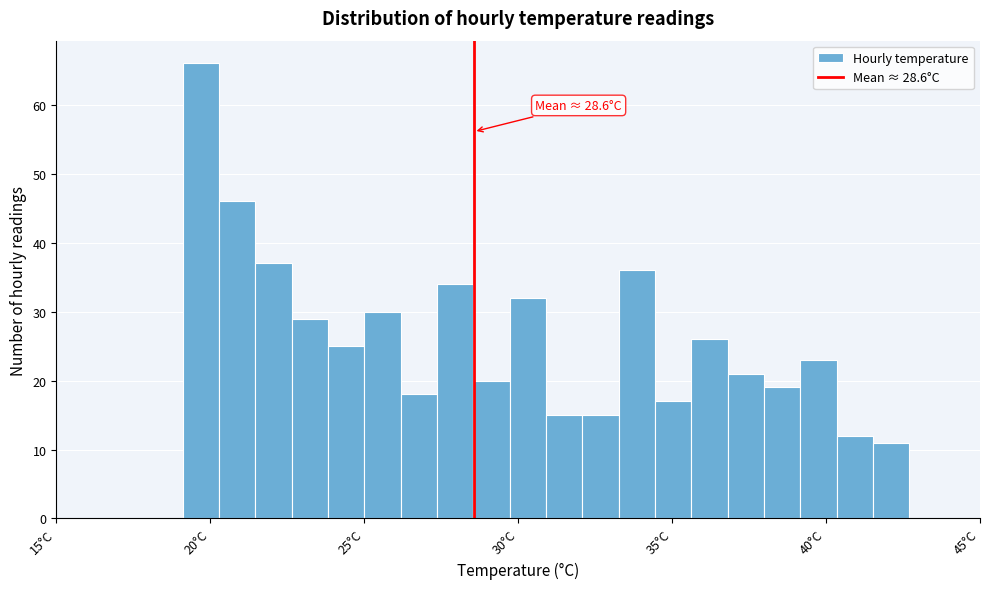

Around what value on the x-axis is the tallest bar? Give the approximate position of its centre, as read against the axis.

19.5